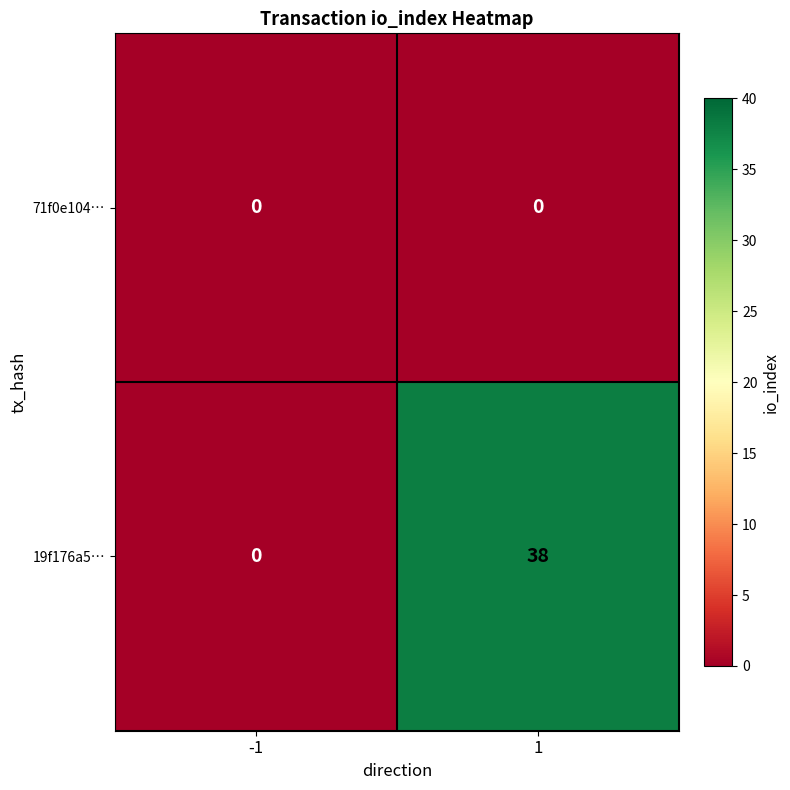

True or false: 19f176a5… has a value of -19 at -1.

False